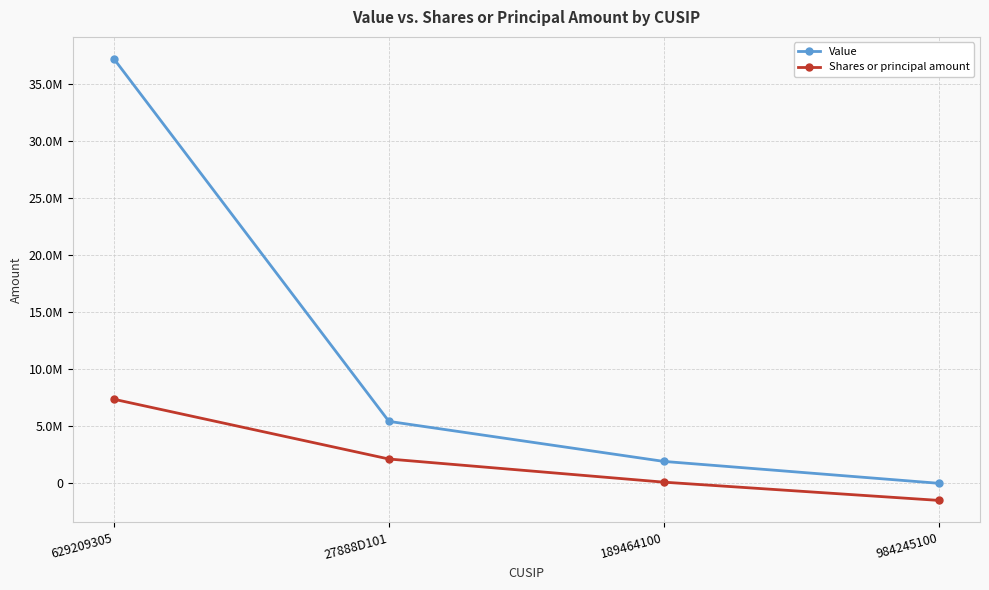

At which label is Shares or principal amount closest to 2935750?

27888D101